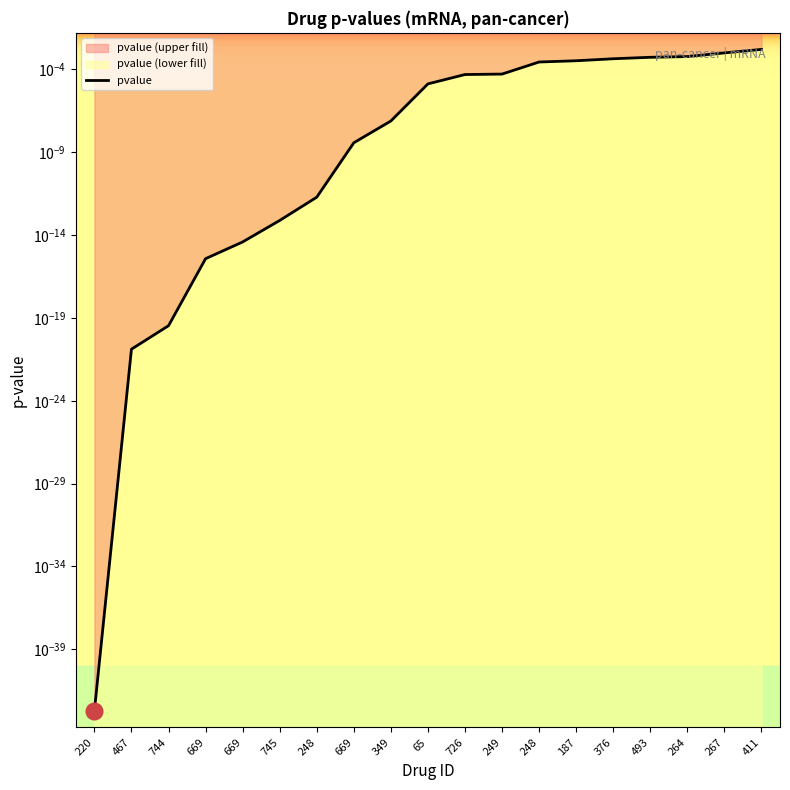

Does the chart have visible grid lines?

No